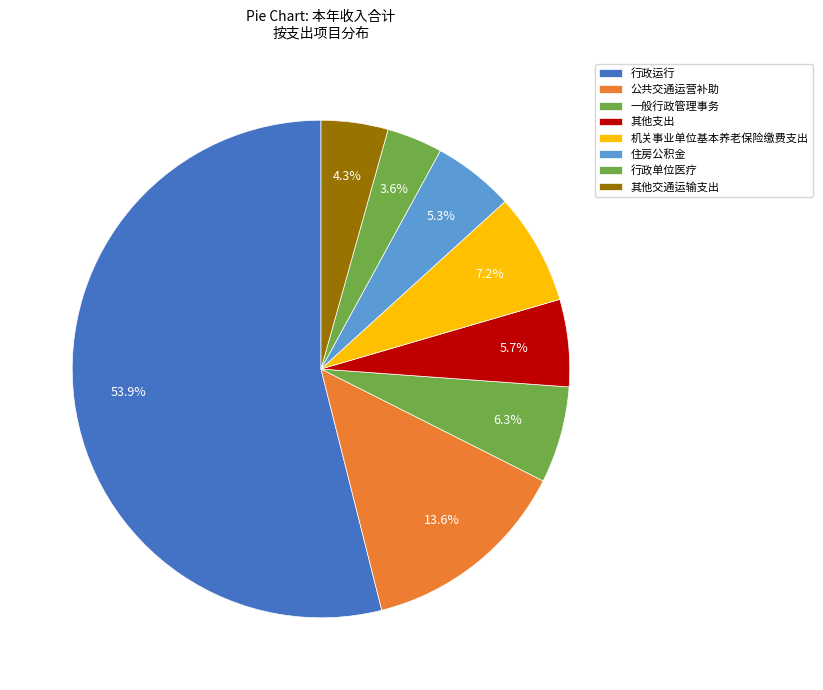

Rank the categories by value from highest to lowest.

行政运行, 公共交通运营补助, 机关事业单位基本养老保险缴费支出, 一般行政管理事务, 其他支出, 住房公积金, 其他交通运输支出, 行政单位医疗